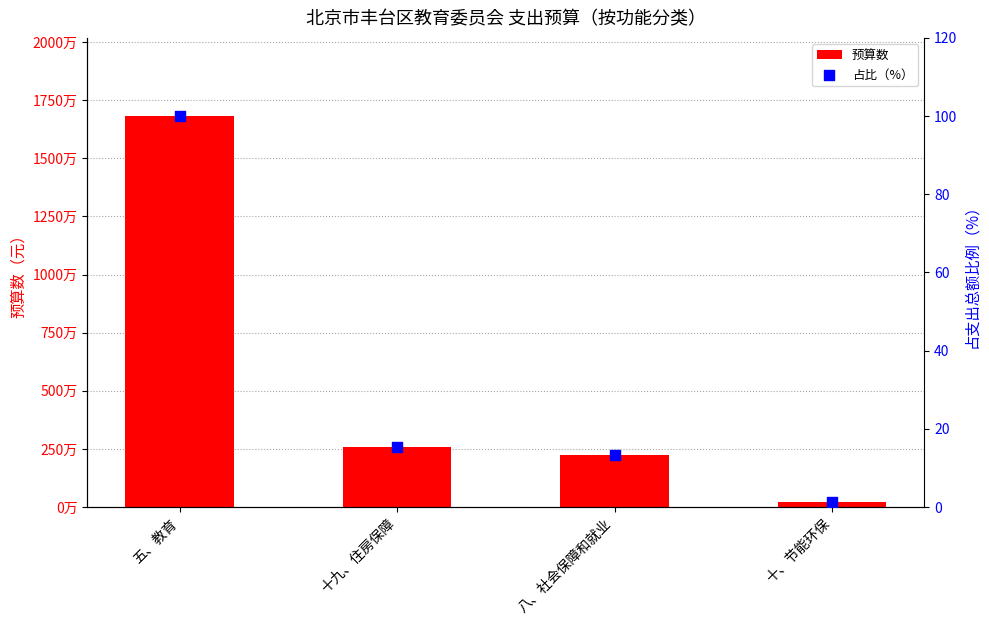

Which series has the largest total across all categories?

预算数